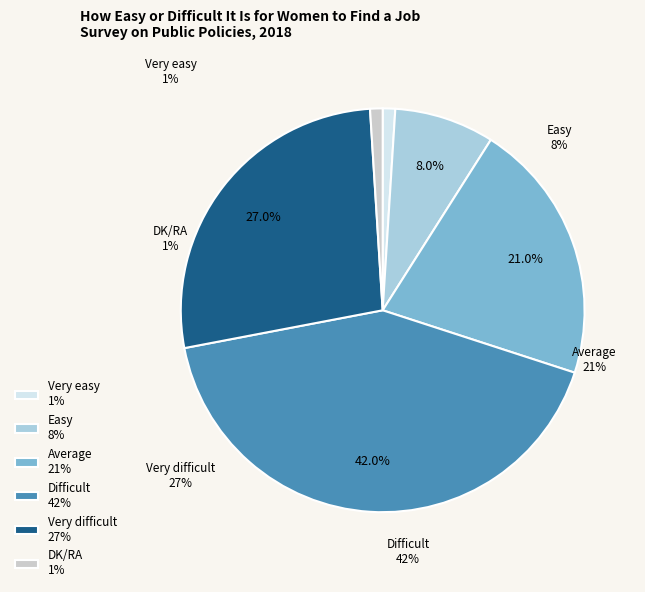

To the nearest percent, what portion does Easy represent?

8%